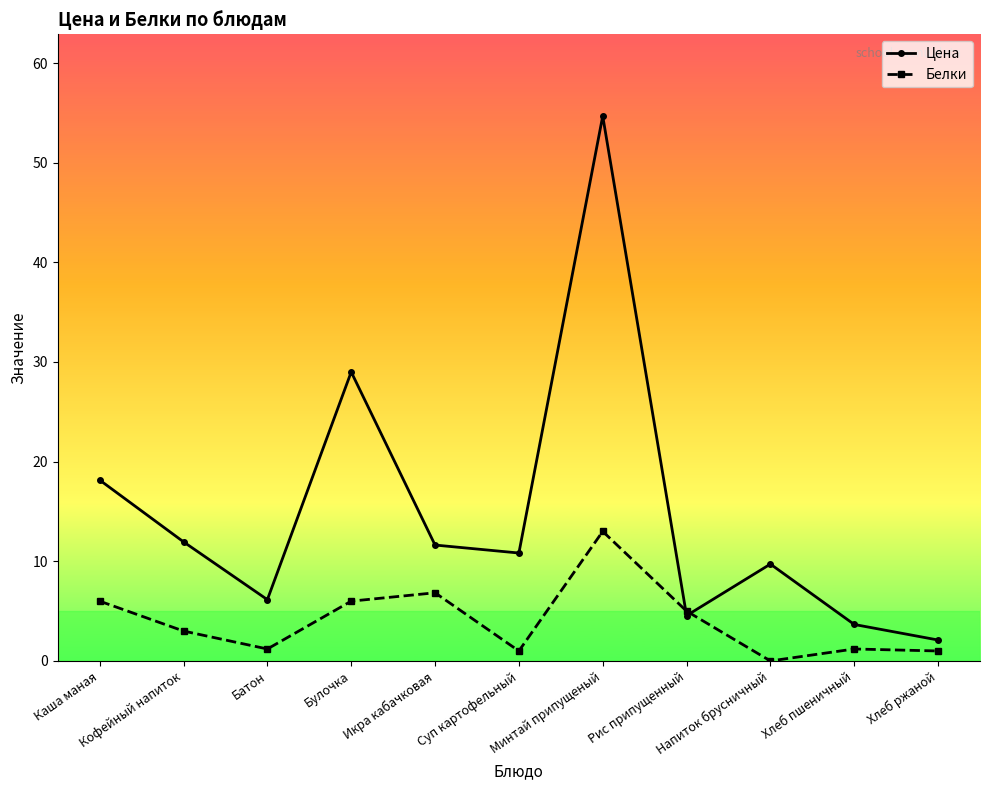

Does the chart display data point markers on the line(s)?

Yes